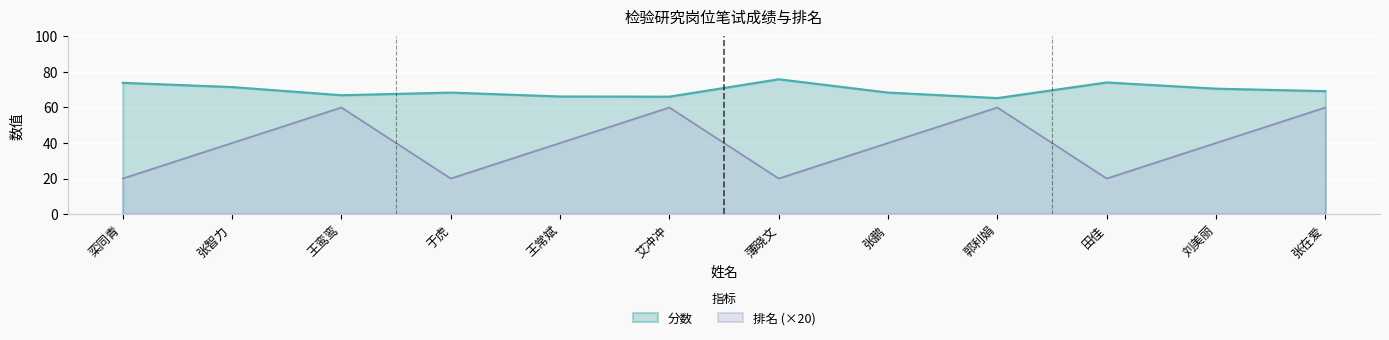

Which series has the widest spread of values?

排名 (×20)